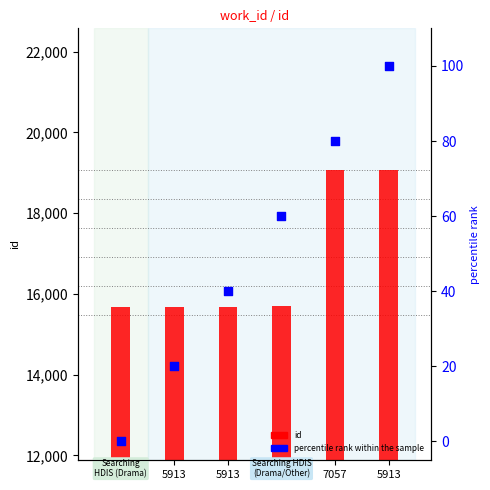

What is the total value across all series at 5913?

15701